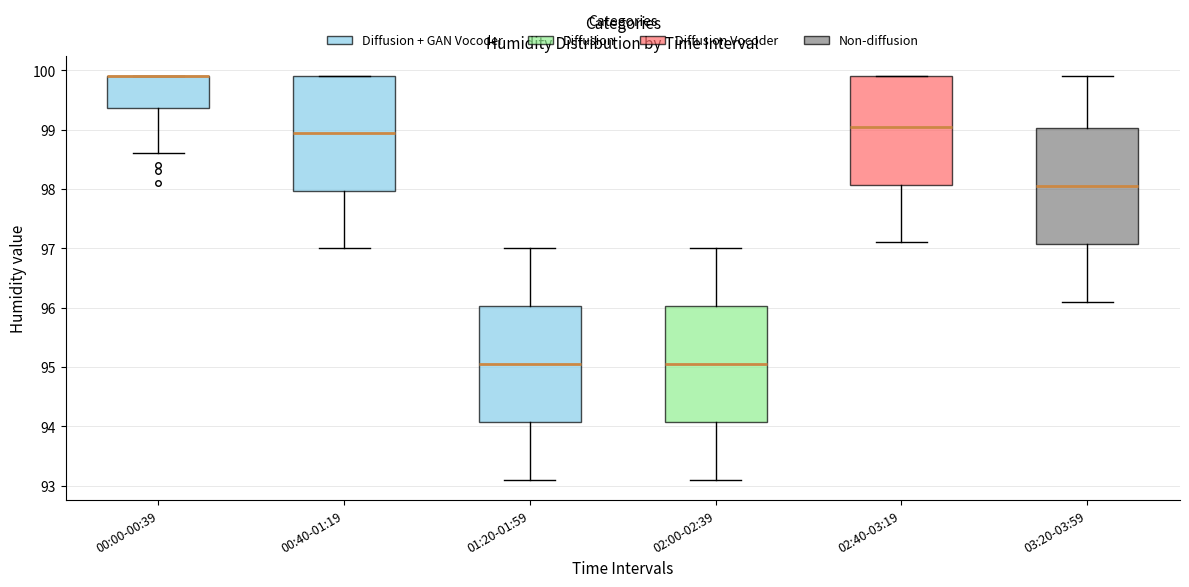

Where is the lower edge of the box for 00:00-00:39 on the y-axis? The values are not printed on the chart, so give them approximately, as read against the axis.

99.4